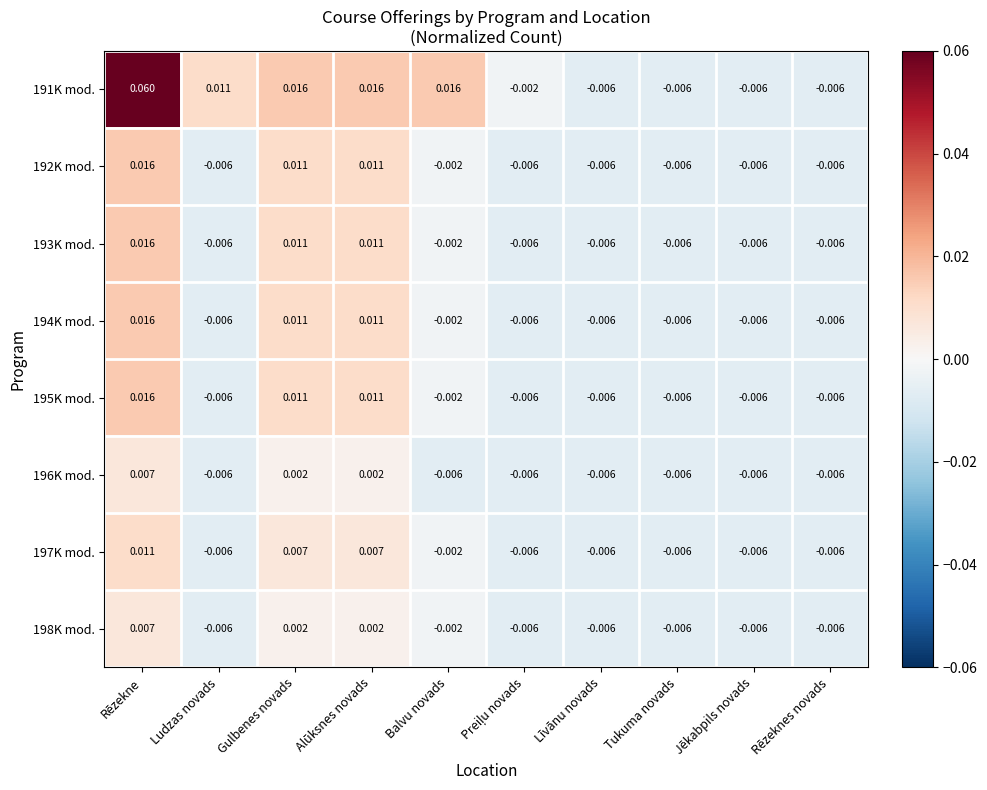

Where does the 193K mod. series first go above 0?

Rēzekne